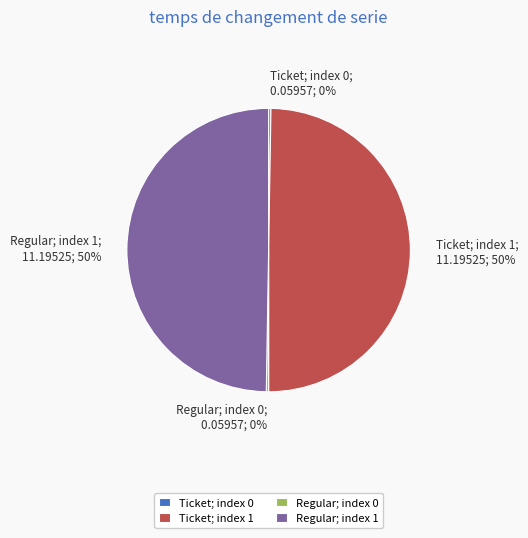

Is it true that Regular; index 1 is 50% of the pie?

True